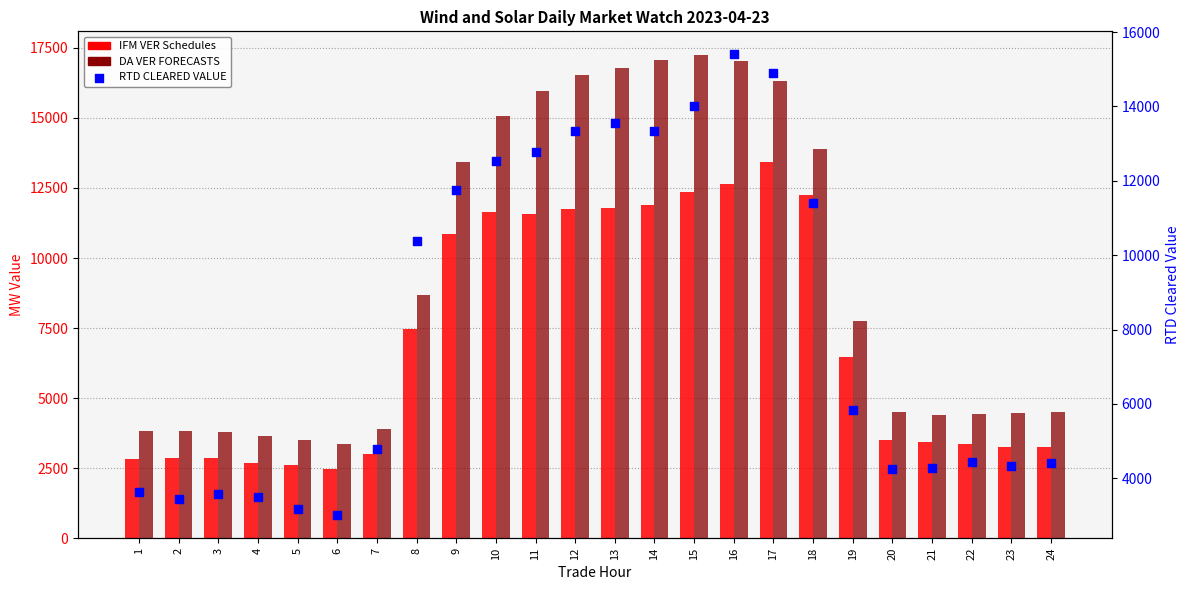

Is the value of IFM VER Schedules at 16 greater than the value of RTD CLEARED VALUE at 2?

Yes